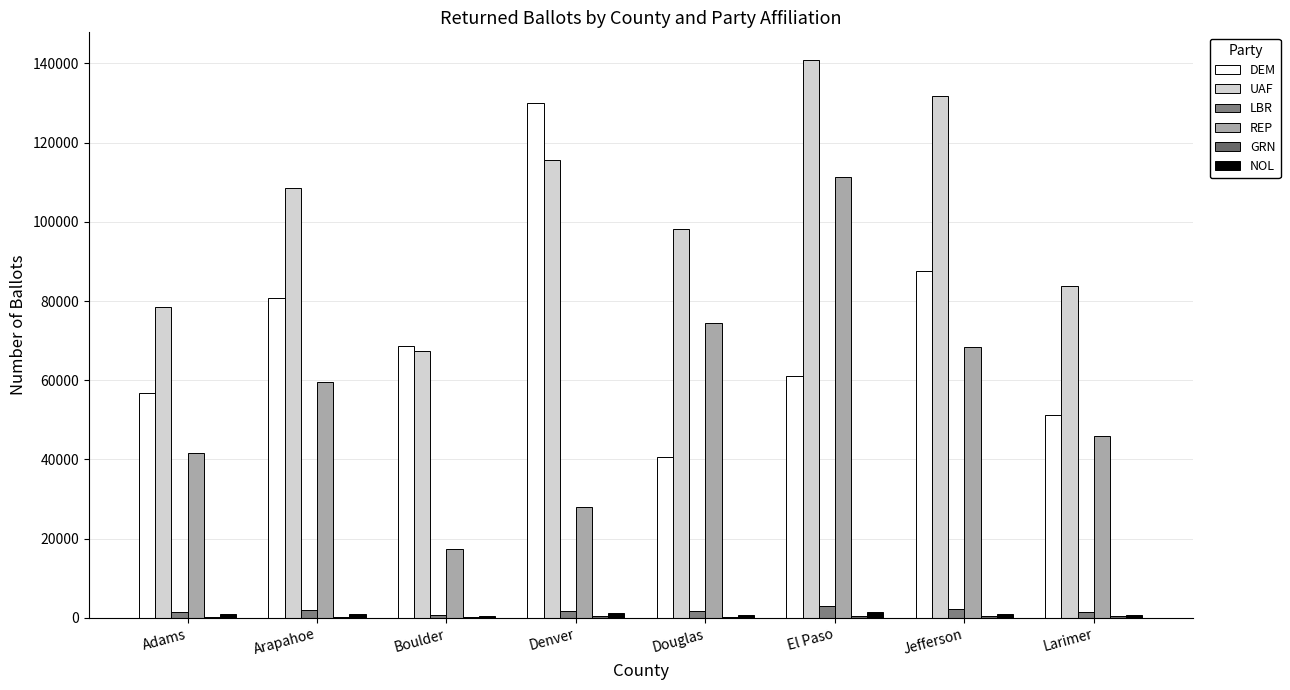

How many distinct data groups are displayed?

6